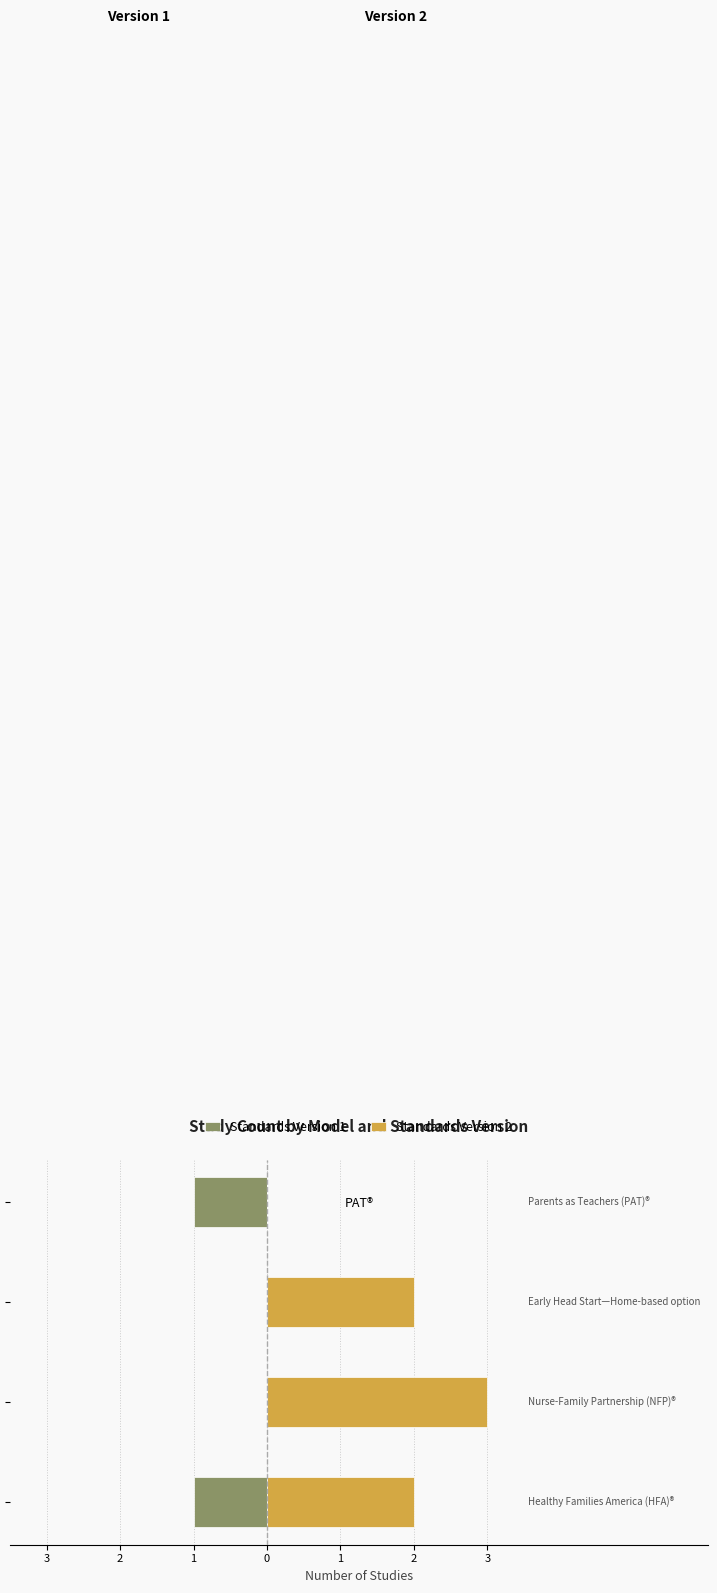

What is the average value of the Standards Version 2 series?

2